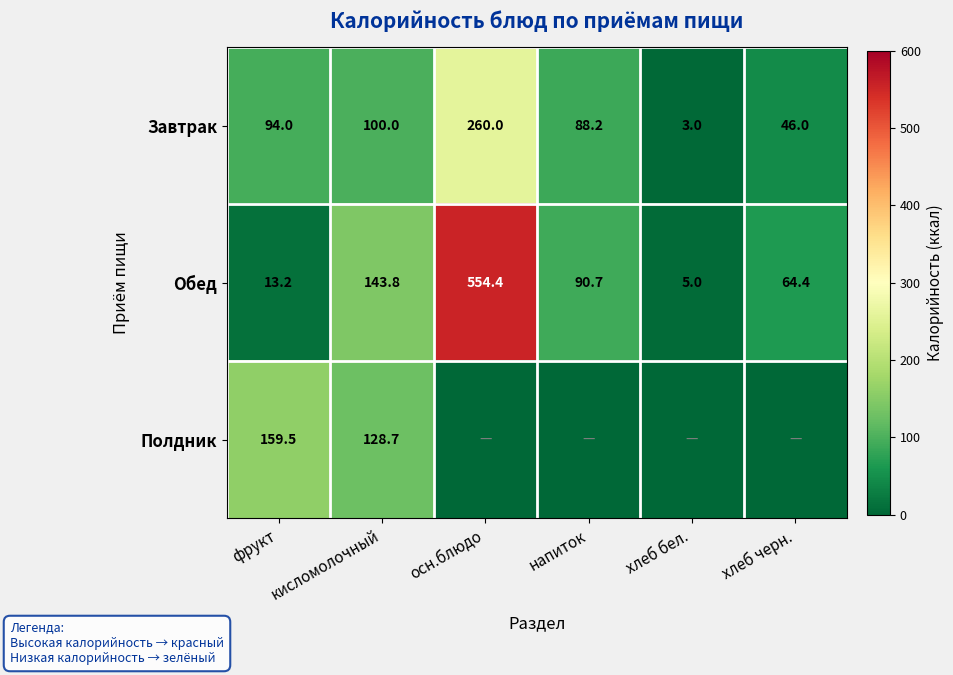

What is the difference between the second highest and minimum values in the Обед series?

138.8